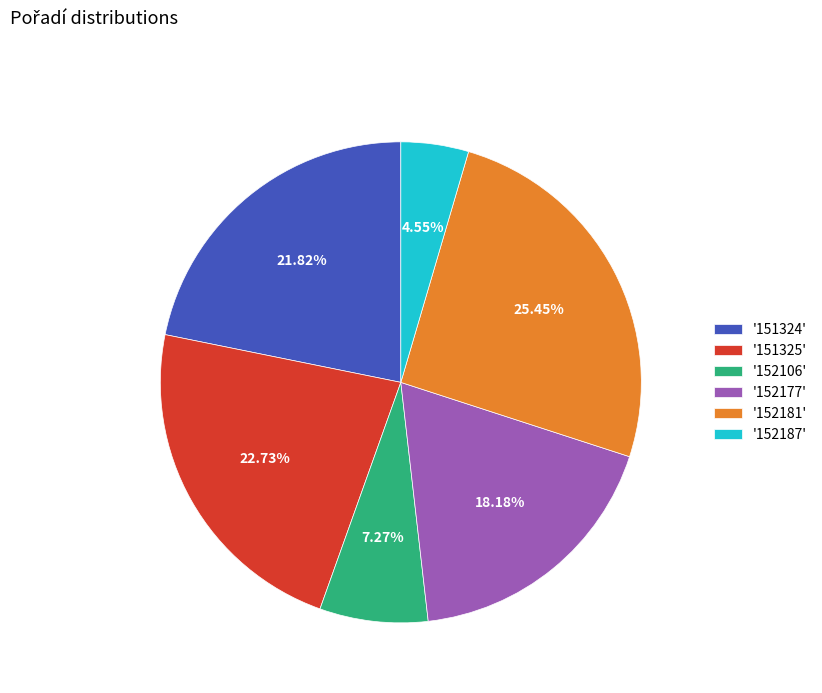

Which slice is the smallest?

'152187'